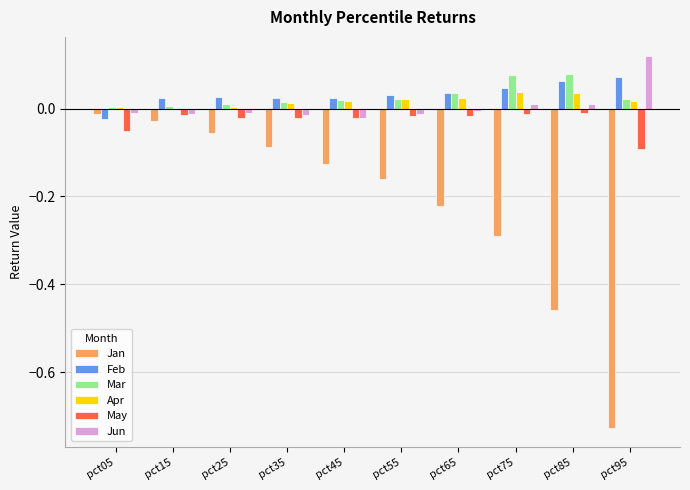

The value of Mar at pct65 is 0.0. True or false?

True